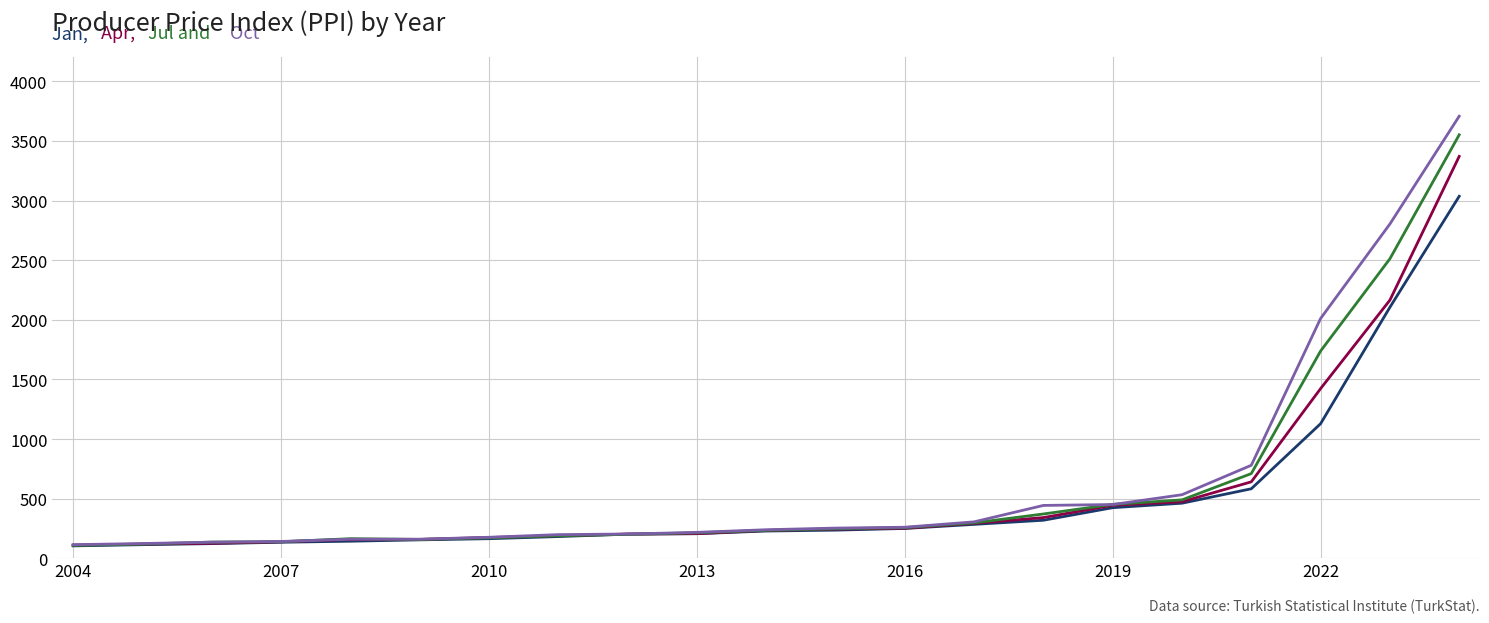

What is the minimum value shown in the chart?

104.7